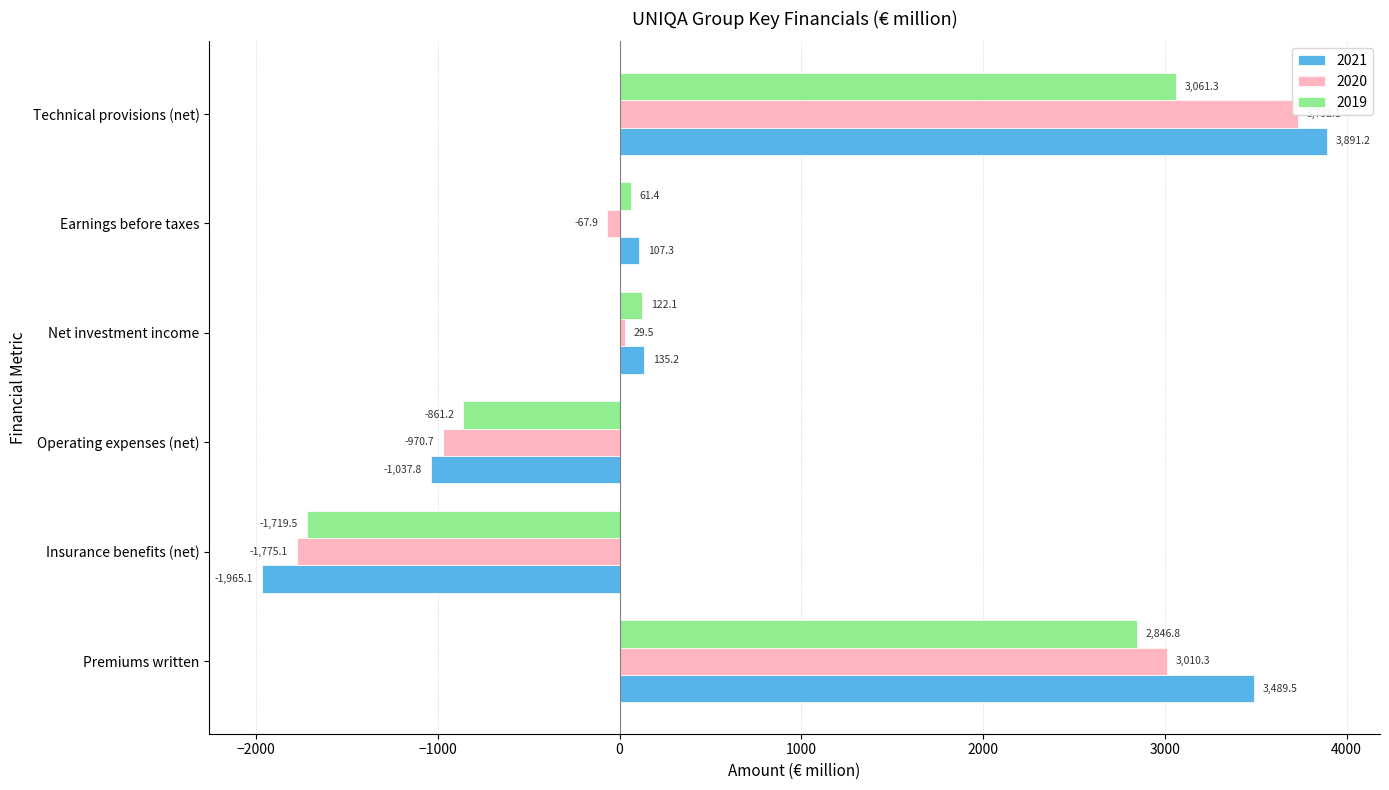

Between Net investment income and Earnings before taxes, which is larger?

Net investment income